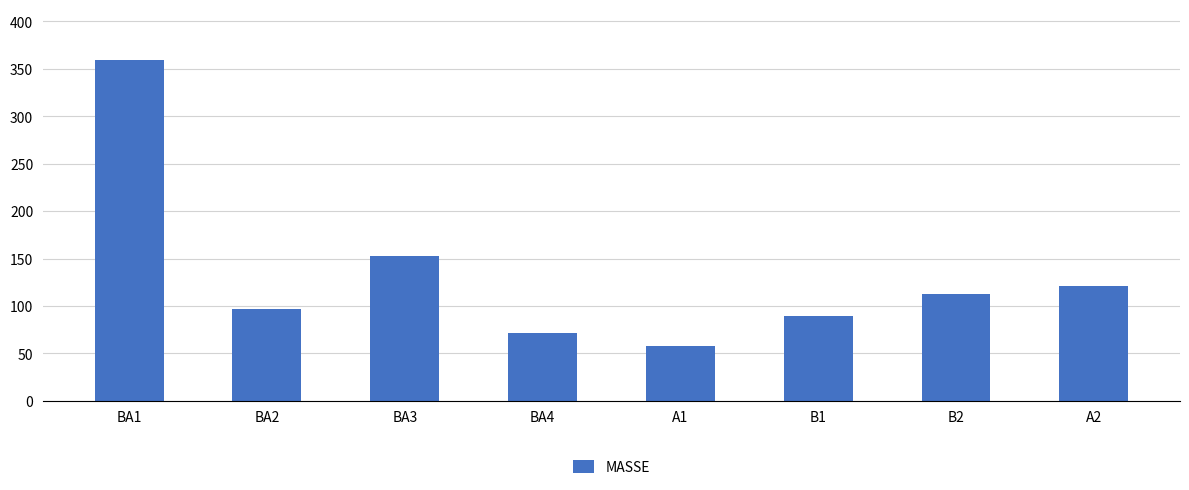

How many bars are there in total?

8